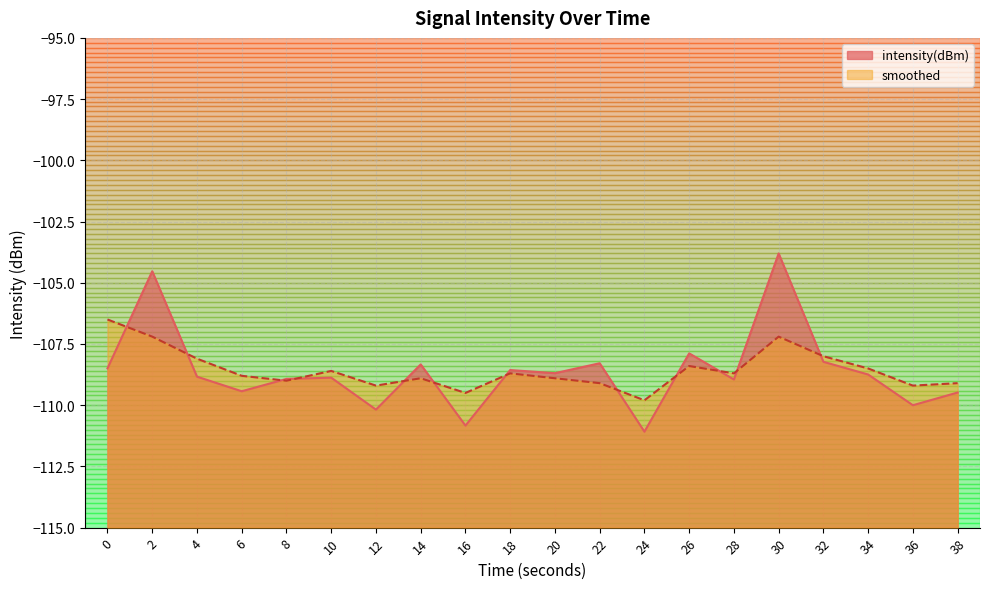

What are all the series names shown in the legend?

intensity(dBm), smoothed